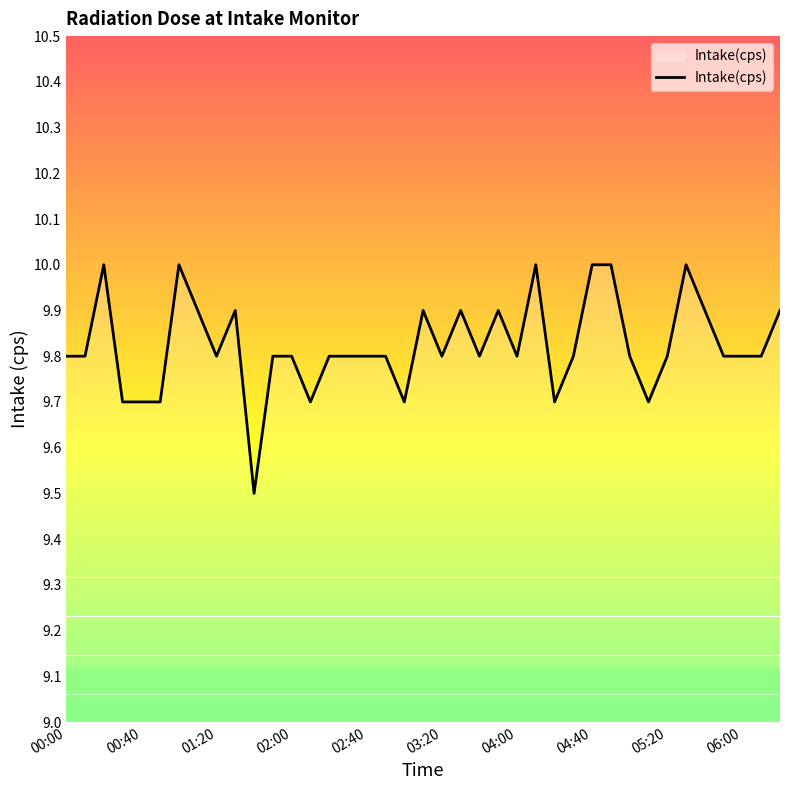

What is the difference between the maximum and minimum values?

0.5